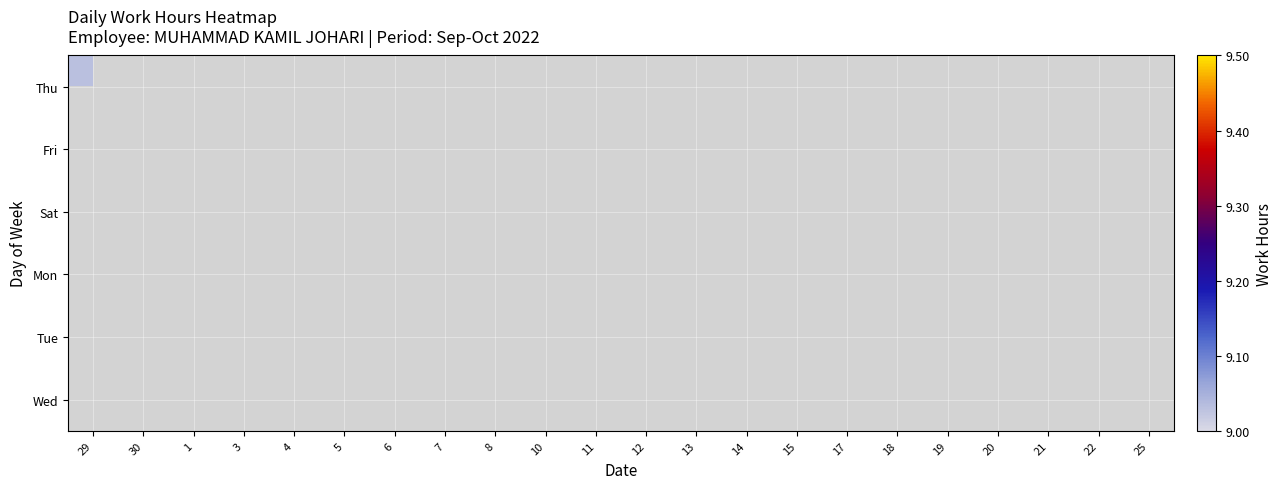

At how many categories does at least one series exceed 0?

22